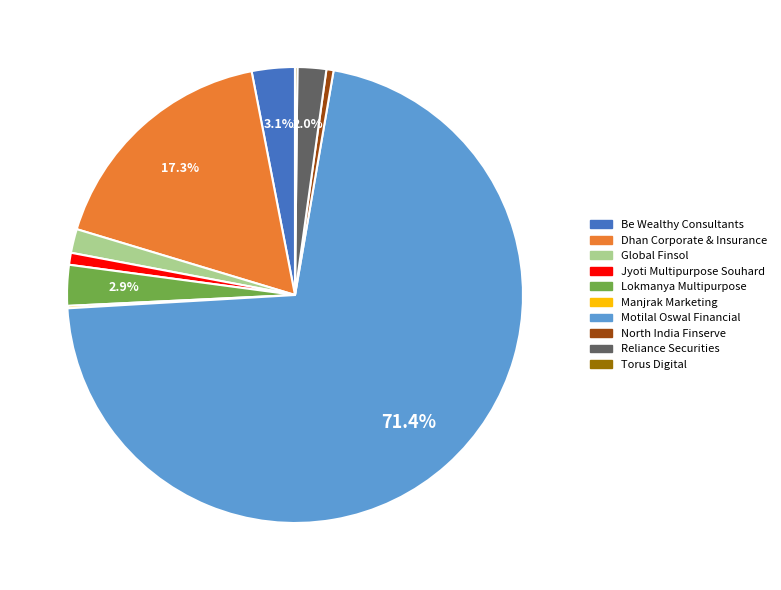

What is the majority slice?

Motilal Oswal Financial